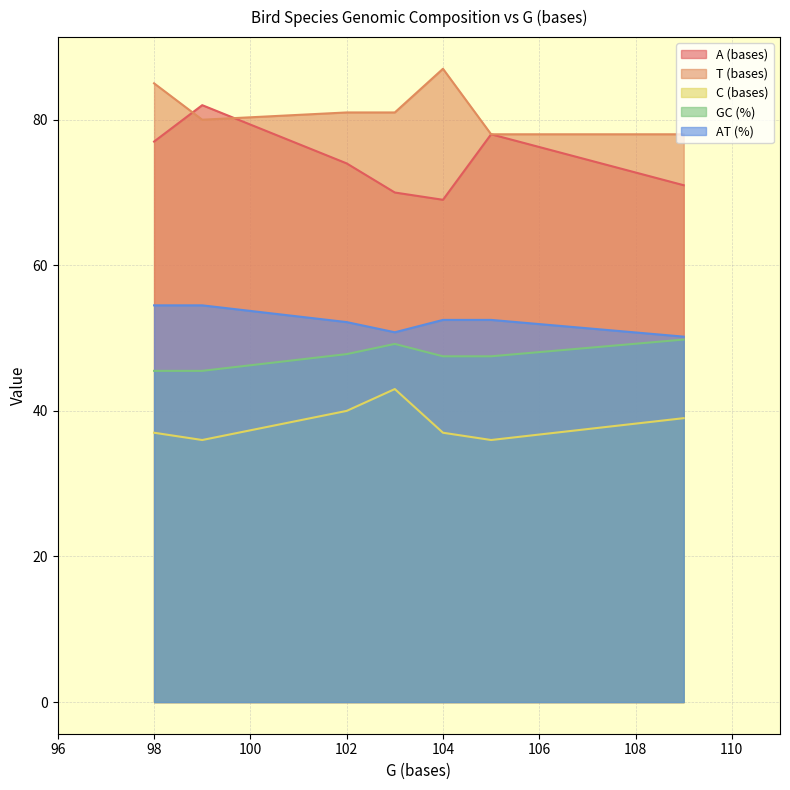

What is the average value of the C (bases) series?

38.3